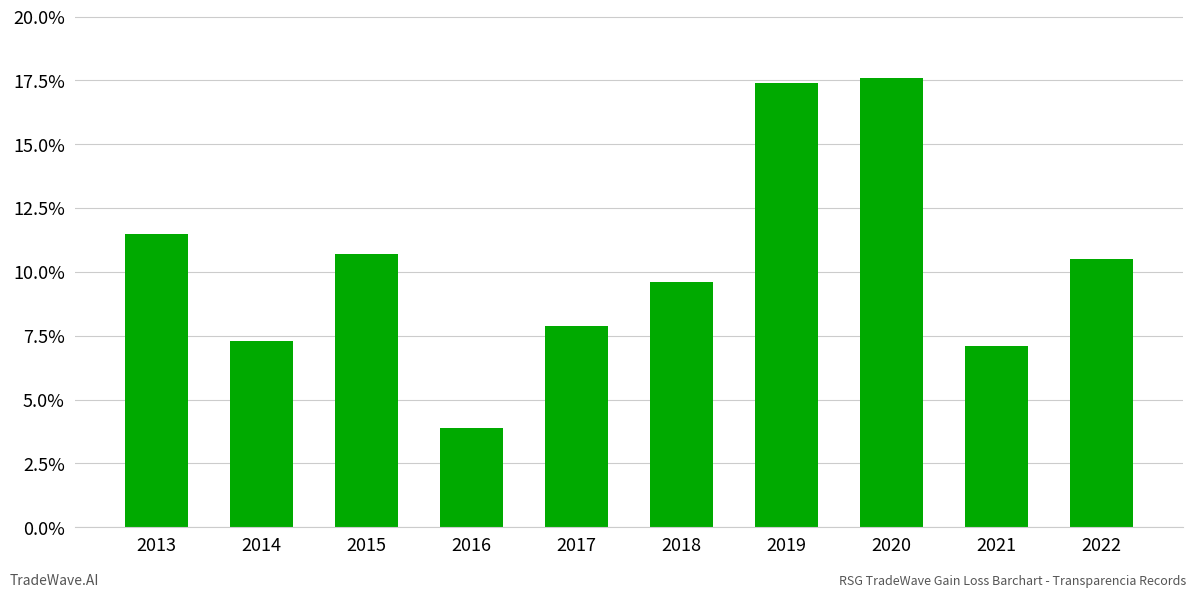

Count the number of categories in the chart.

10